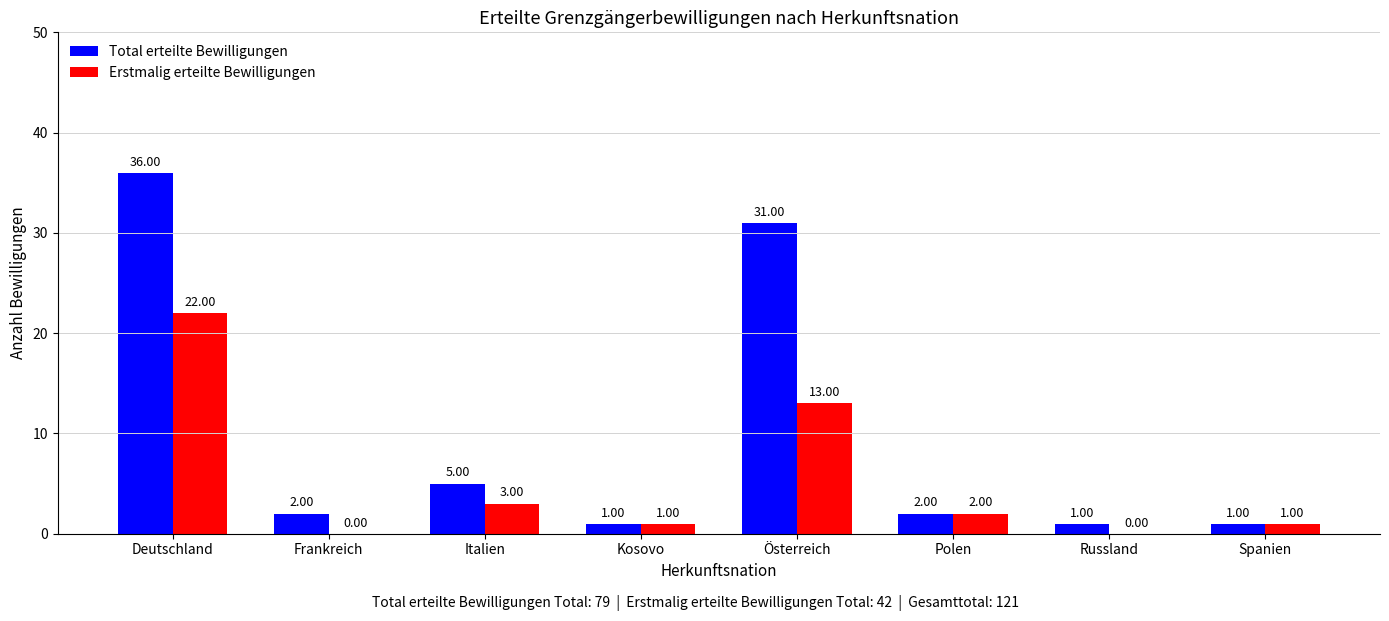

Reading left to right, list all the values displayed in this chart.

Total erteilte Bewilligungen: 36	2	5	1	31	2	1	1
Erstmalig erteilte Bewilligungen: 22	0	3	1	13	2	0	1